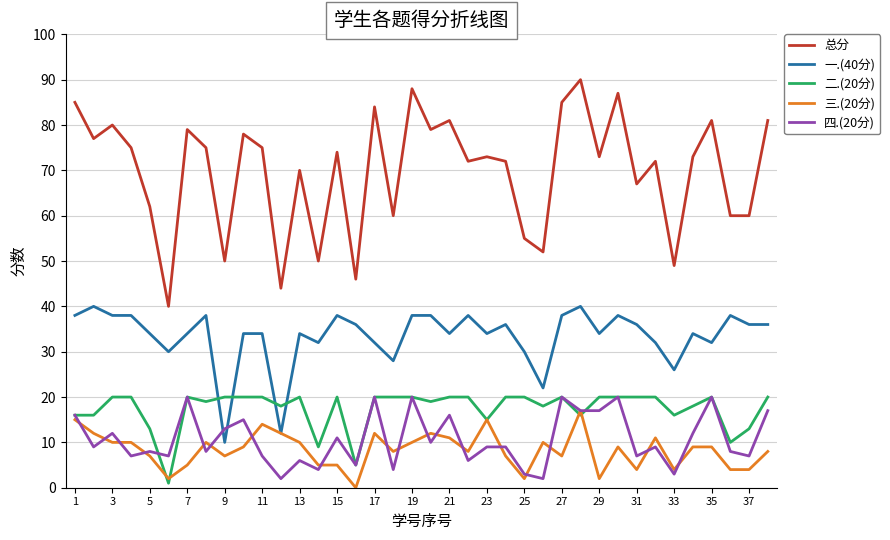

What is the greatest value displayed?

90